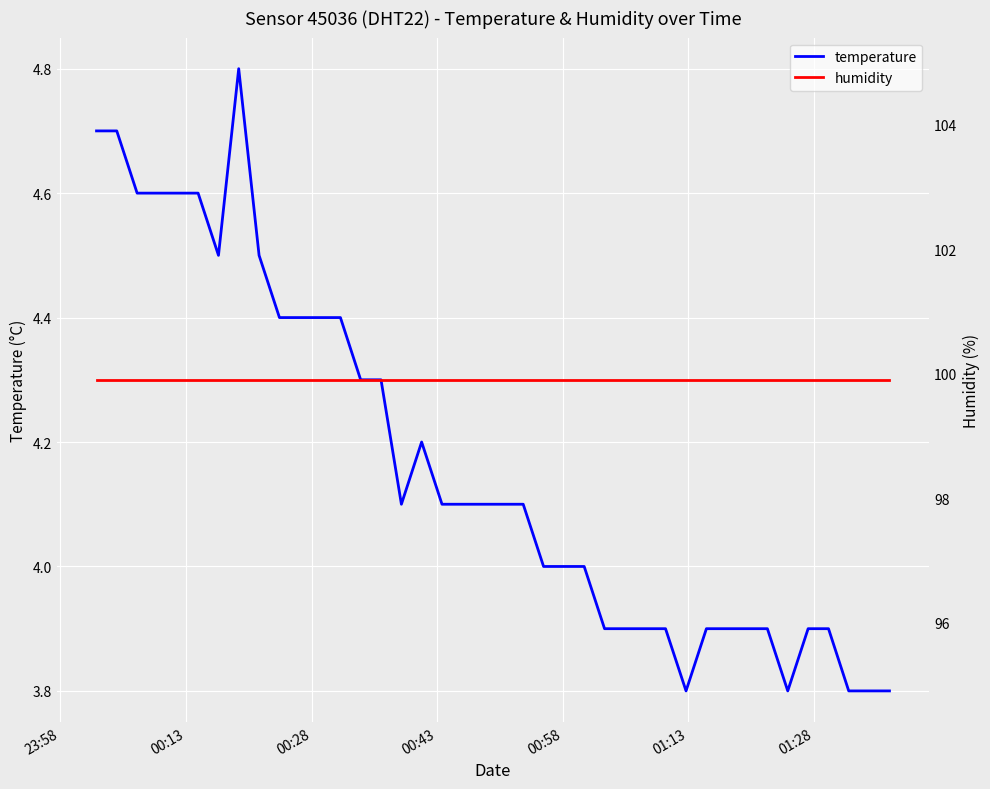

What is the minimum value shown in the chart?

3.8